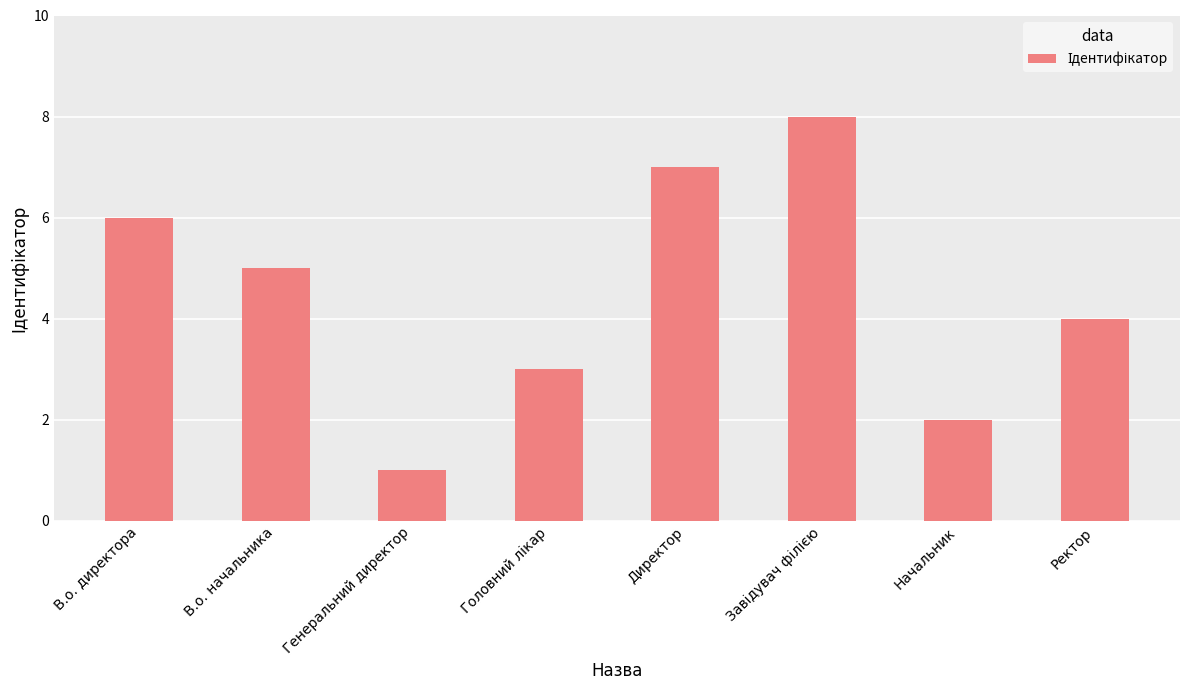

Count the number of data series in this chart.

1